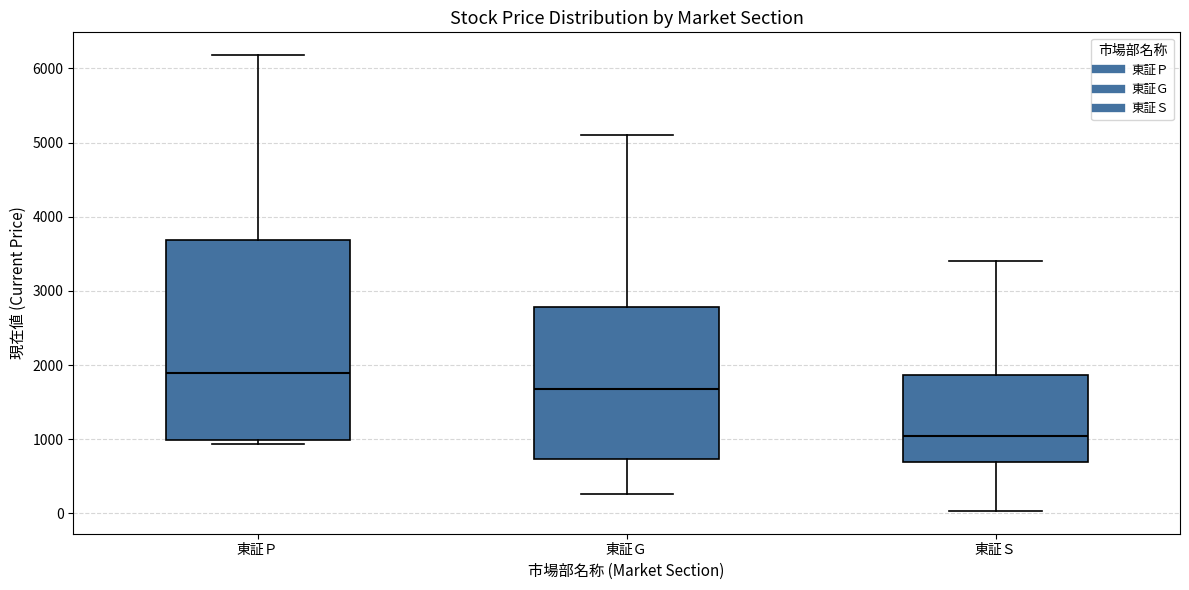

Reading left to right, read every box against the y-axis: the position of its median line, the range the box covers, and the ends of its whiskers. The values are not printed on the chart, so give them approximately, as read against the axis.

東証Ｐ: median 1900, box 1000 to 3700, whiskers 900 to 6200
東証Ｇ: median 1700, box 700 to 2800, whiskers 300 to 5100
東証Ｓ: median 1000, box 700 to 1900, whiskers 0 to 3400